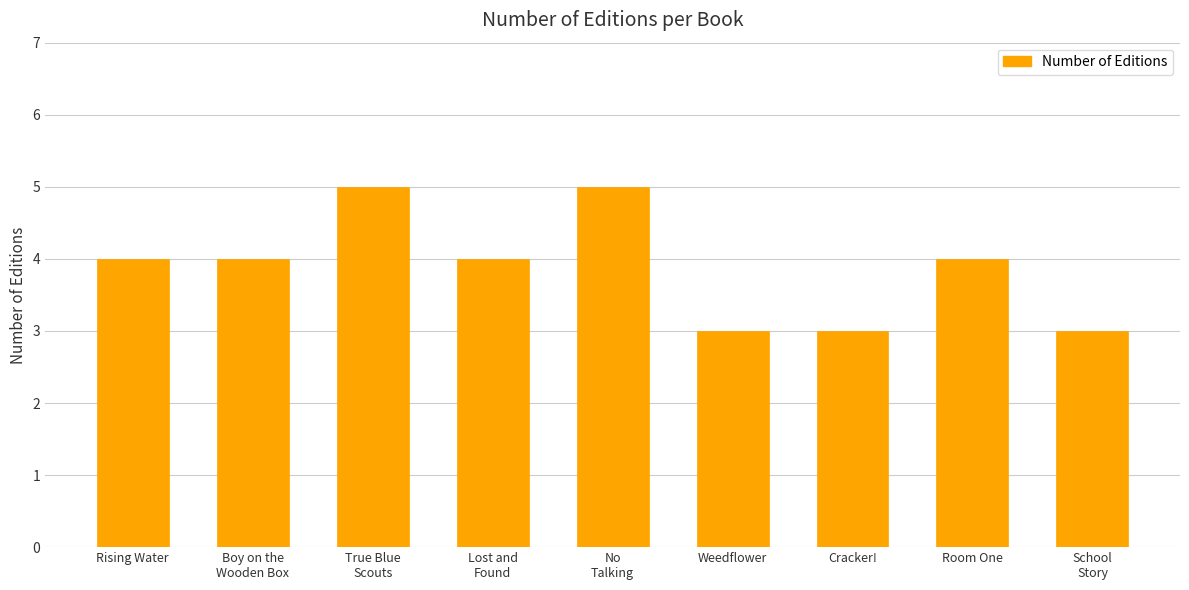

Reading left to right, list all the values displayed in this chart.

4	4	5	4	5	3	3	4	3